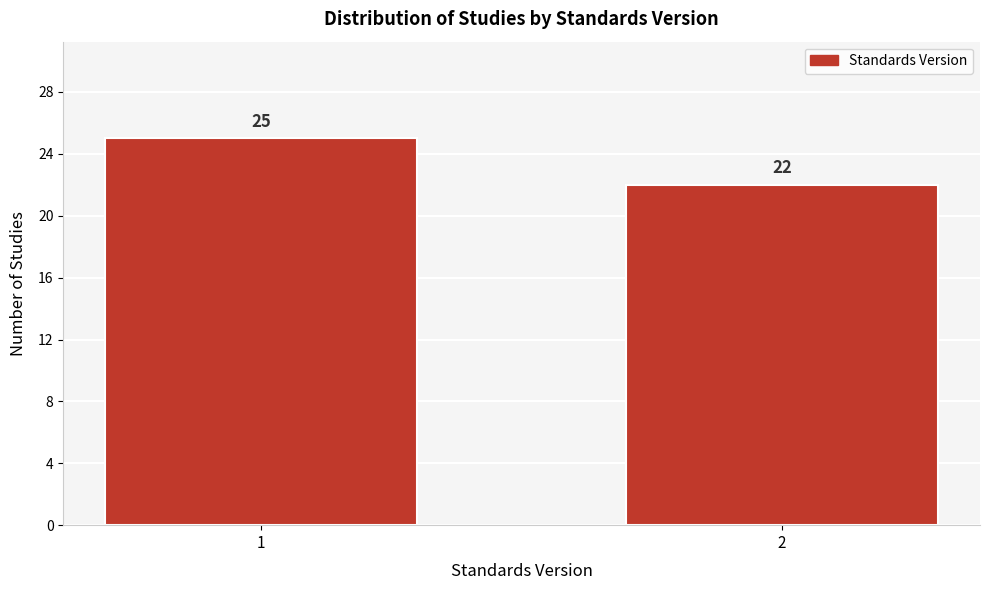

Reading right to left, what are all the values shown in this chart?

22	25